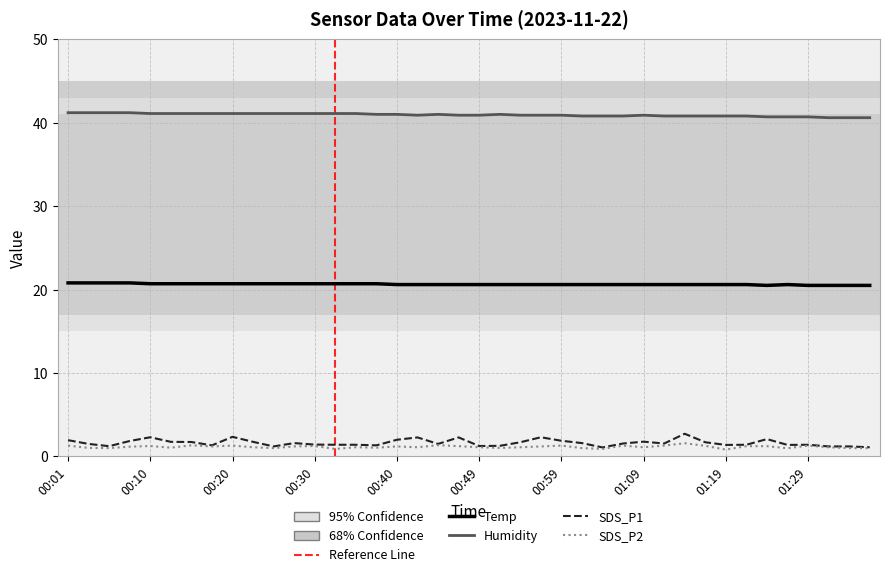

Reading right to left, extract all data points from this chart.

Temp: 01:36=20.5	01:33=20.5	01:31=20.5	01:29=20.5	01:26=20.6	01:24=20.5	01:21=20.6	01:19=20.6	01:16=20.6	01:14=20.6	01:11=20.6	01:09=20.6	01:07=20.6	01:04=20.6	01:02=20.6	00:59=20.6	00:57=20.6	00:54=20.6	00:52=20.6	00:49=20.6	00:47=20.6	00:45=20.6	00:42=20.6	00:40=20.6	00:37=20.7	00:35=20.7	00:32=20.7	00:30=20.7	00:27=20.7	00:25=20.7	00:22=20.7	00:20=20.7	00:18=20.7	00:15=20.7	00:13=20.7	00:10=20.7	00:08=20.8	00:05=20.8	00:03=20.8	00:01=20.8
Humidity: 01:36=40.6	01:33=40.6	01:31=40.6	01:29=40.7	01:26=40.7	01:24=40.7	01:21=40.8	01:19=40.8	01:16=40.8	01:14=40.8	01:11=40.8	01:09=40.9	01:07=40.8	01:04=40.8	01:02=40.8	00:59=40.9	00:57=40.9	00:54=40.9	00:52=41.0	00:49=40.9	00:47=40.9	00:45=41.0	00:42=40.9	00:40=41.0	00:37=41.0	00:35=41.1	00:32=41.1	00:30=41.1	00:27=41.1	00:25=41.1	00:22=41.1	00:20=41.1	00:18=41.1	00:15=41.1	00:13=41.1	00:10=41.1	00:08=41.2	00:05=41.2	00:03=41.2	00:01=41.2
SDS_P1: 01:36=1.1	01:33=1.2	01:31=1.2	01:29=1.4	01:26=1.4	01:24=2.1	01:21=1.4	01:19=1.4	01:16=1.7	01:14=2.7	01:11=1.6	01:09=1.8	01:07=1.6	01:04=1.1	01:02=1.6	00:59=1.9	00:57=2.3	00:54=1.7	00:52=1.3	00:49=1.2	00:47=2.3	00:45=1.5	00:42=2.3	00:40=2.0	00:37=1.3	00:35=1.4	00:32=1.4	00:30=1.4	00:27=1.6	00:25=1.2	00:22=1.8	00:20=2.4	00:18=1.3	00:15=1.7	00:13=1.8	00:10=2.3	00:08=1.9	00:05=1.2	00:03=1.5	00:01=1.9
SDS_P2: 01:36=1.0	01:33=1.0	01:31=1.1	01:29=1.3	01:26=1.0	01:24=1.2	01:21=1.2	01:19=0.8	01:16=1.3	01:14=1.6	01:11=1.3	01:09=1.1	01:07=1.3	01:04=0.9	01:02=1.0	00:59=1.3	00:57=1.2	00:54=1.1	00:52=1.0	00:49=1.1	00:47=1.2	00:45=1.4	00:42=1.1	00:40=1.2	00:37=1.1	00:35=1.1	00:32=0.9	00:30=1.2	00:27=1.2	00:25=1.0	00:22=1.1	00:20=1.3	00:18=1.2	00:15=1.3	00:13=1.1	00:10=1.2	00:08=1.2	00:05=1.0	00:03=1.0	00:01=1.3